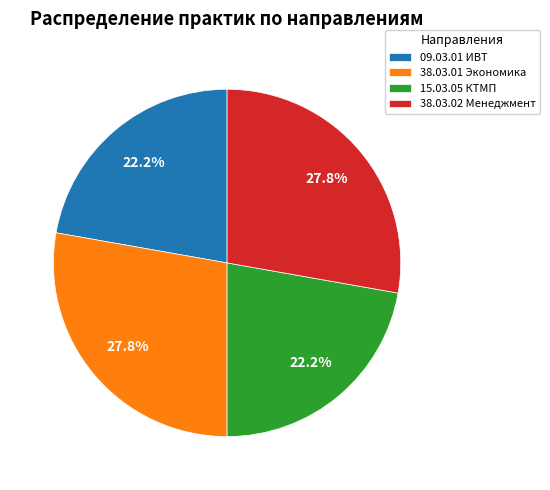

What percentage do 38.03.01 Экономика and 09.03.01 ИВТ together represent?

50.0%